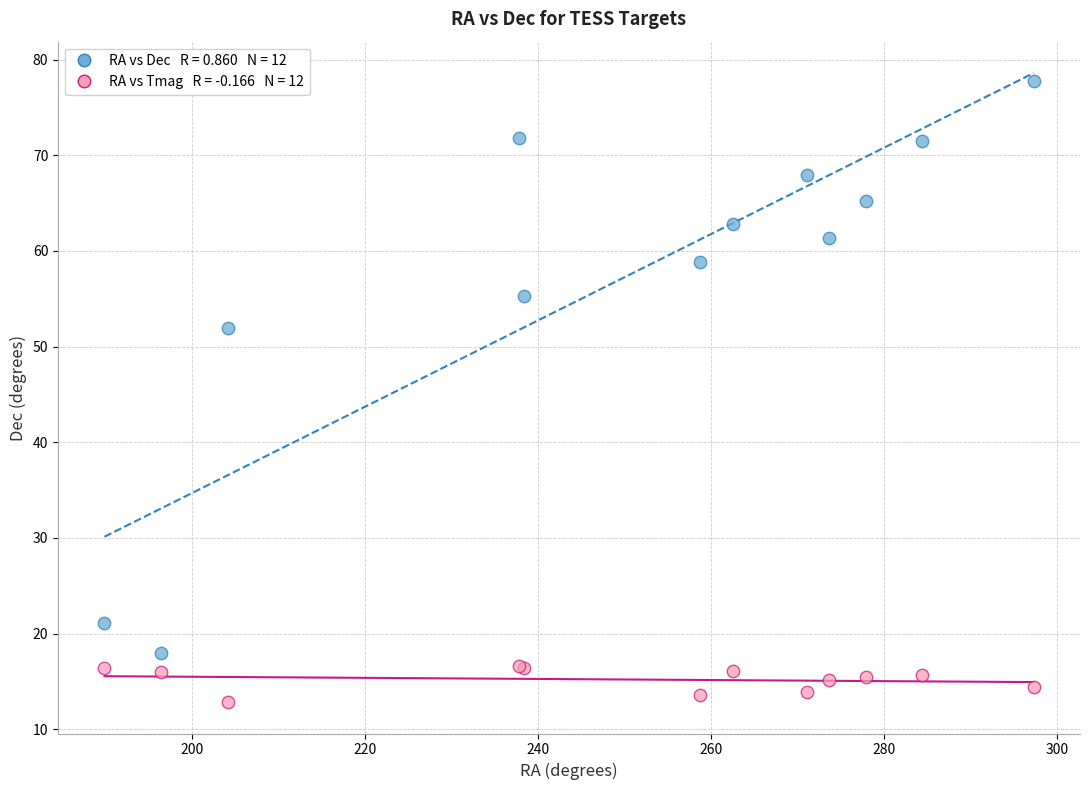

Across all series, what Y value is closest to 45?

51.9